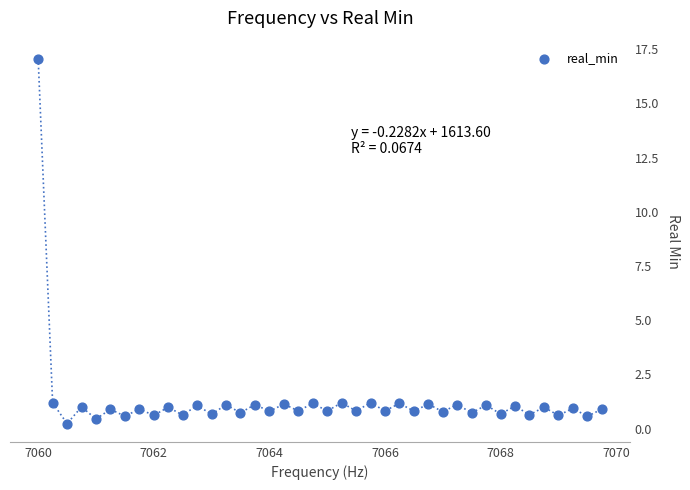

What is the range of X values (max minus min)?

9.8